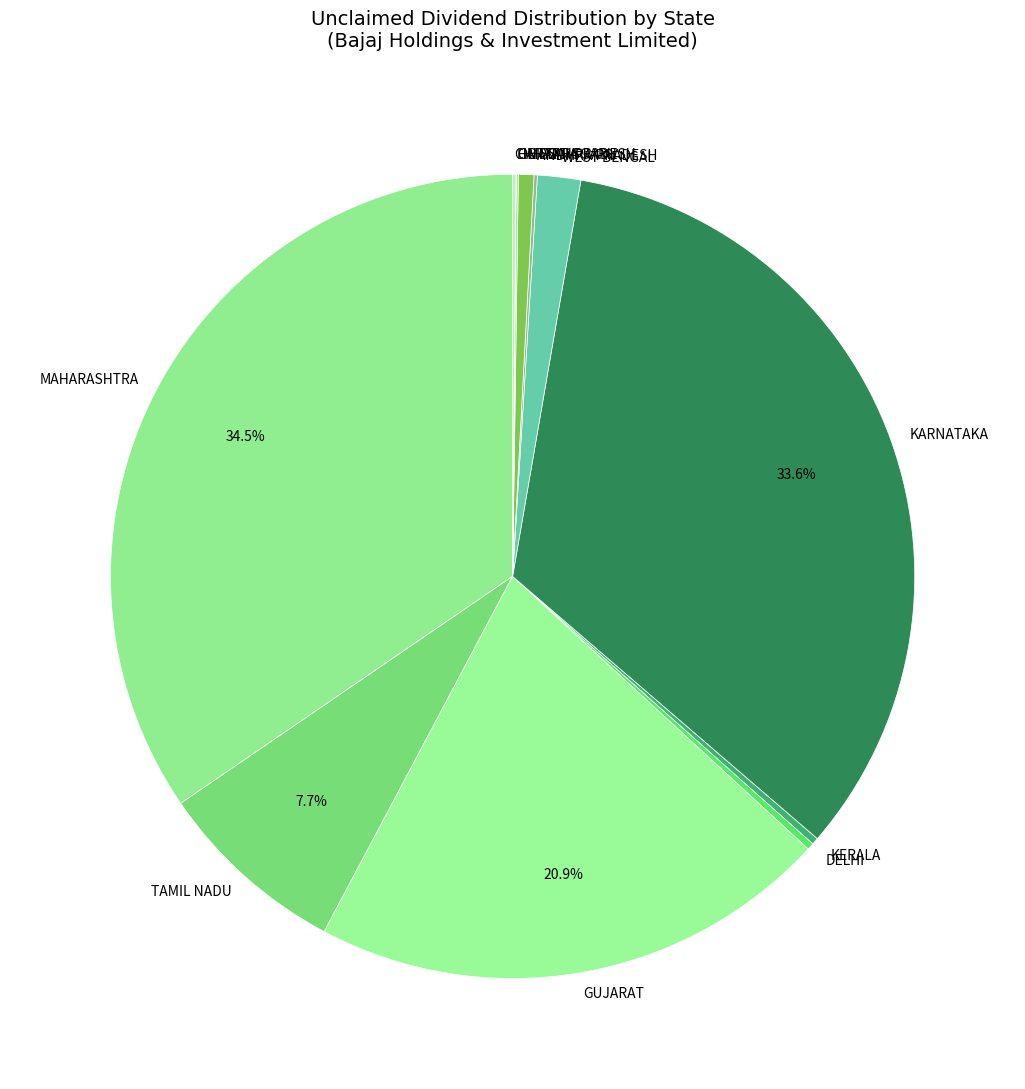

What portion of the pie excludes TAMIL NADU?

92.3%